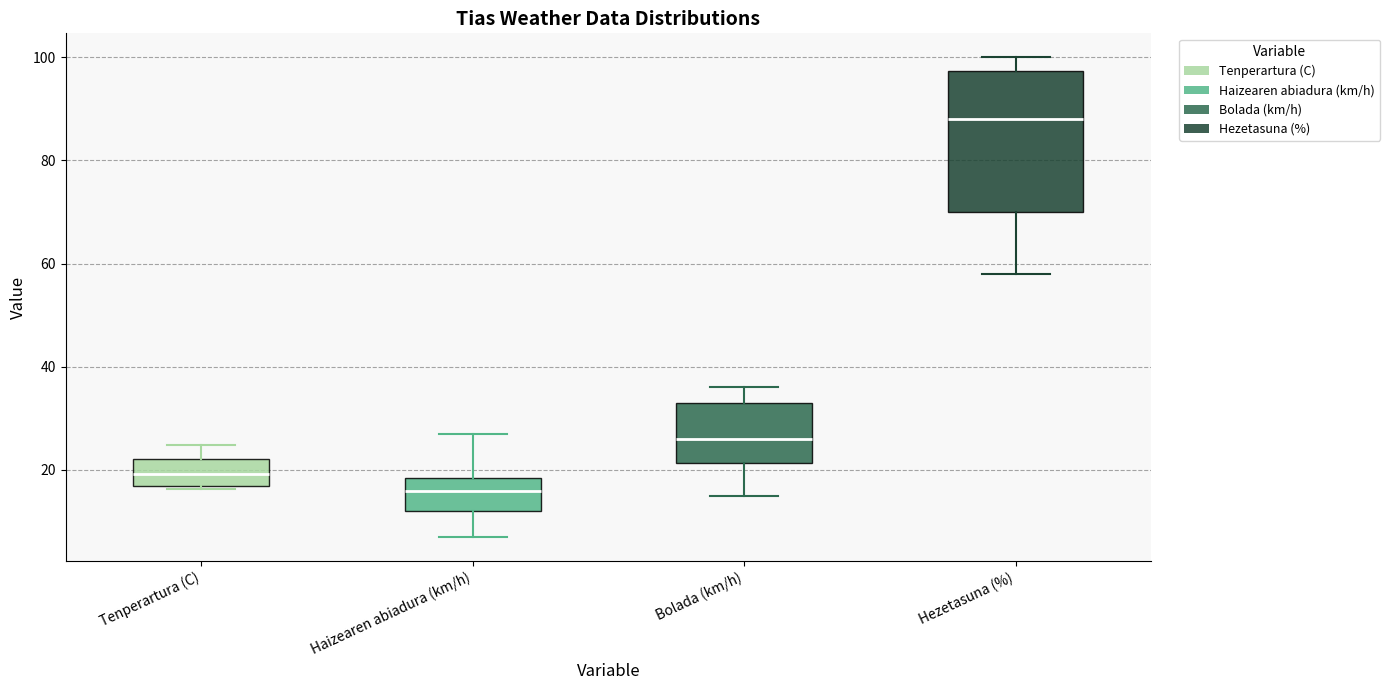

Where does the lower whisker of the box for Haizearen abiadura (km/h) end on the y-axis? The values are not printed on the chart, so give them approximately, as read against the axis.

8